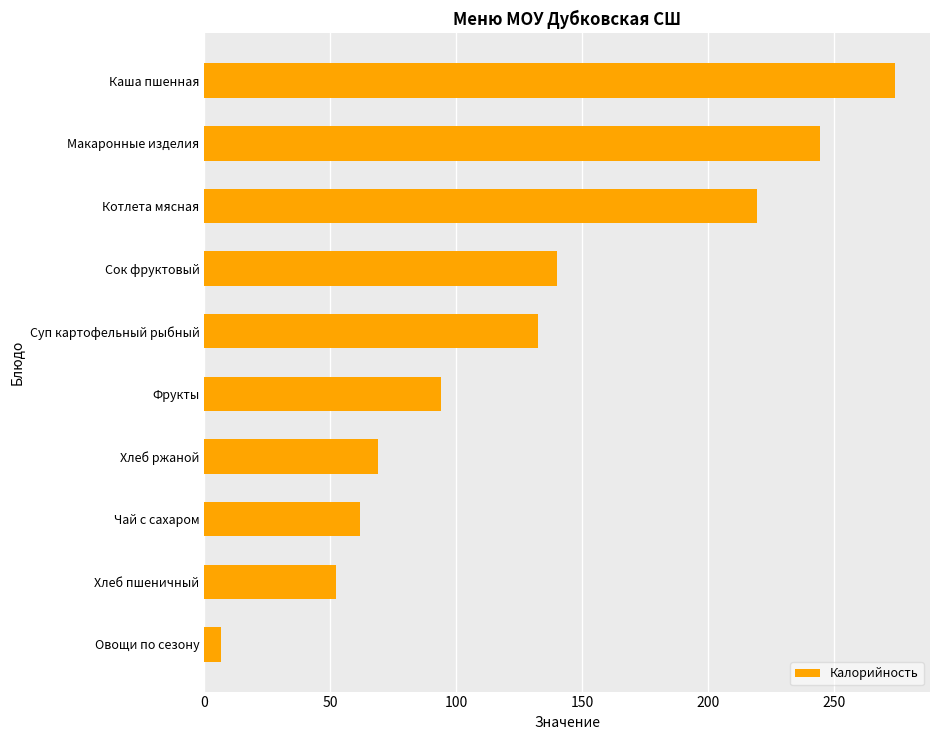

What is the greatest value displayed?

274.4